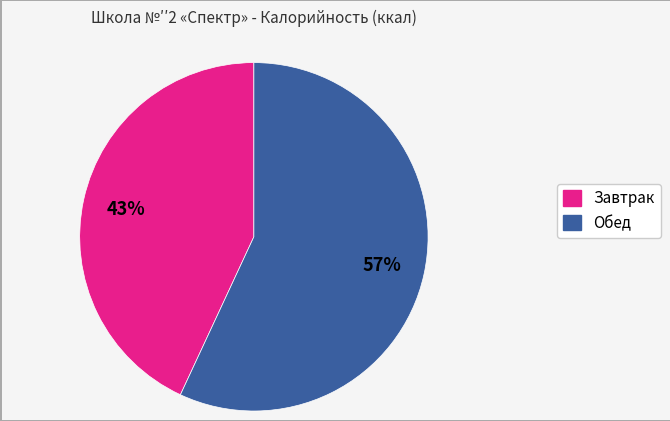

What percentage is the Завтрак slice, to the nearest percent?

43%